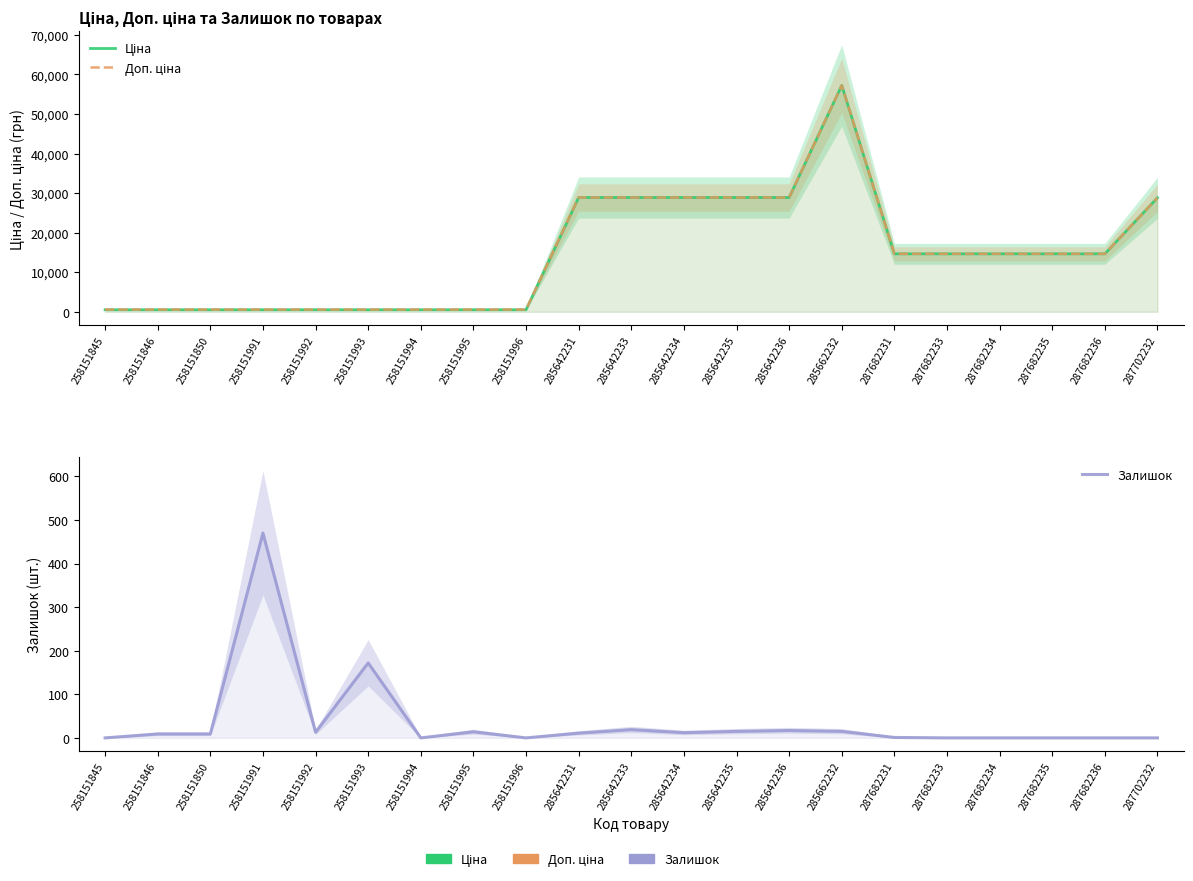

Where does the Ціна series first go above 14649?

285642231